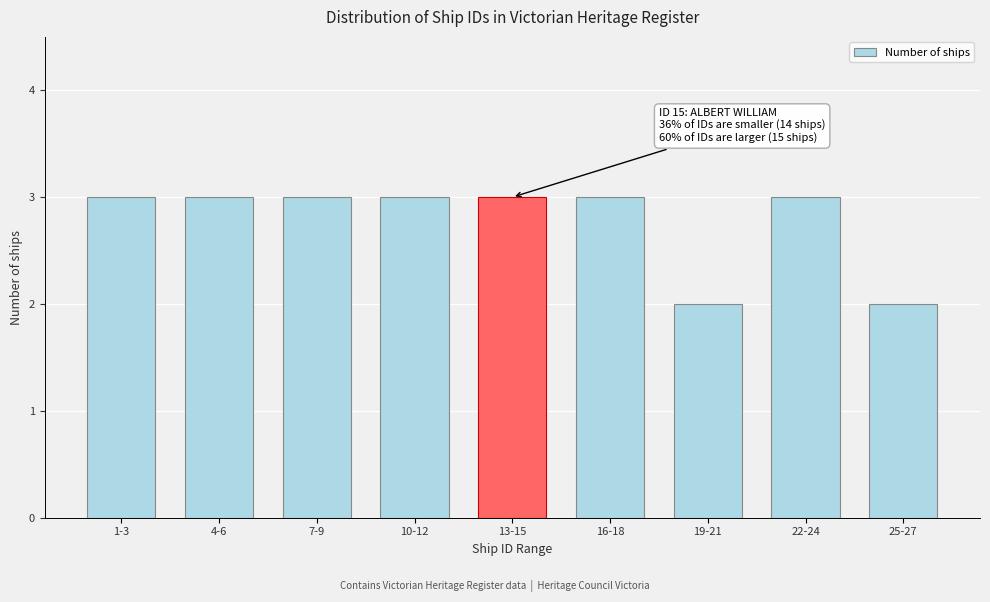

Reading left to right, what are all the values shown in this chart?

3	3	3	3	3	3	2	3	2